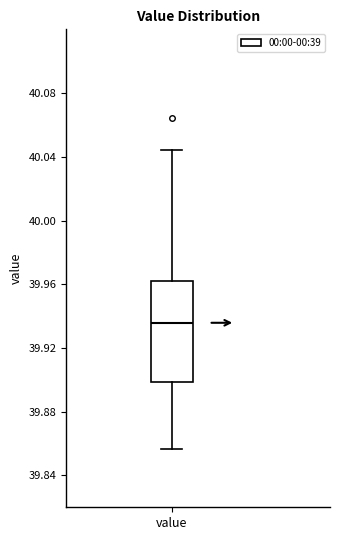

Read this box plot against the y-axis: the position of the median line, the range covered by the box, and the ends of both whiskers. The values are not printed on the chart, so give them approximately, as read against the axis.

median 39.935, box 39.900 to 39.960, whiskers 39.855 to 40.045